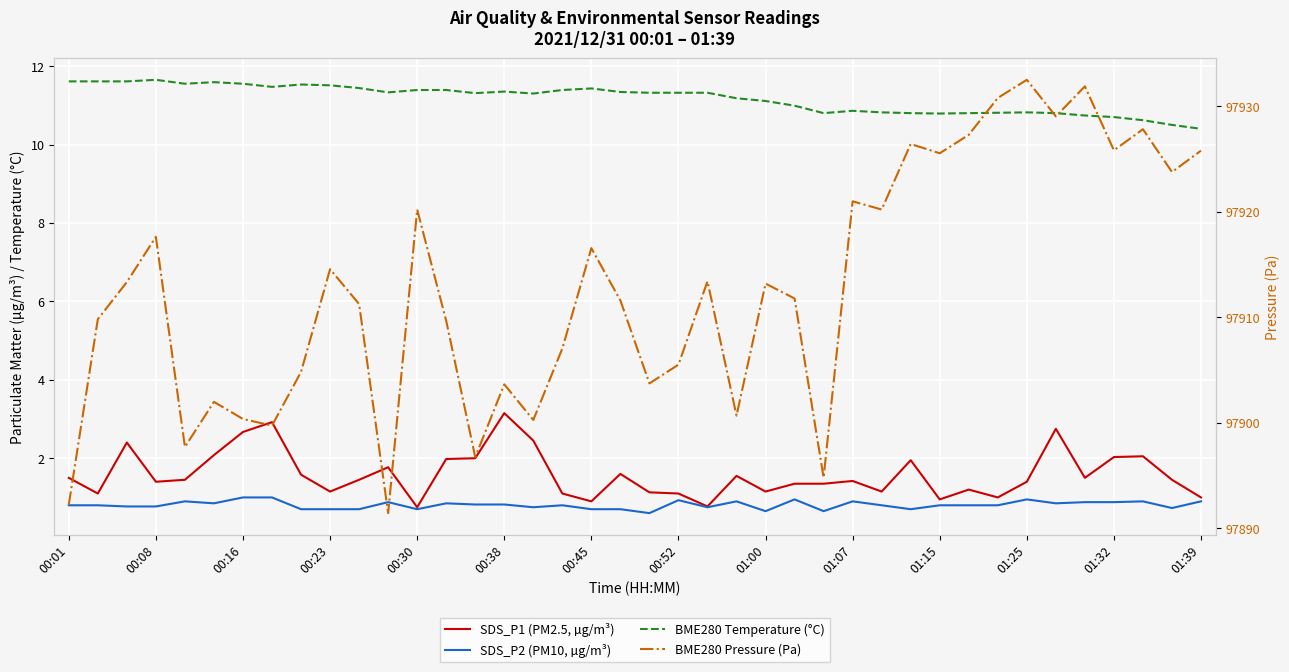

True or false: BME280 Pressure (Pa) and BME280 Temperature (°C) intersect in this chart.

False